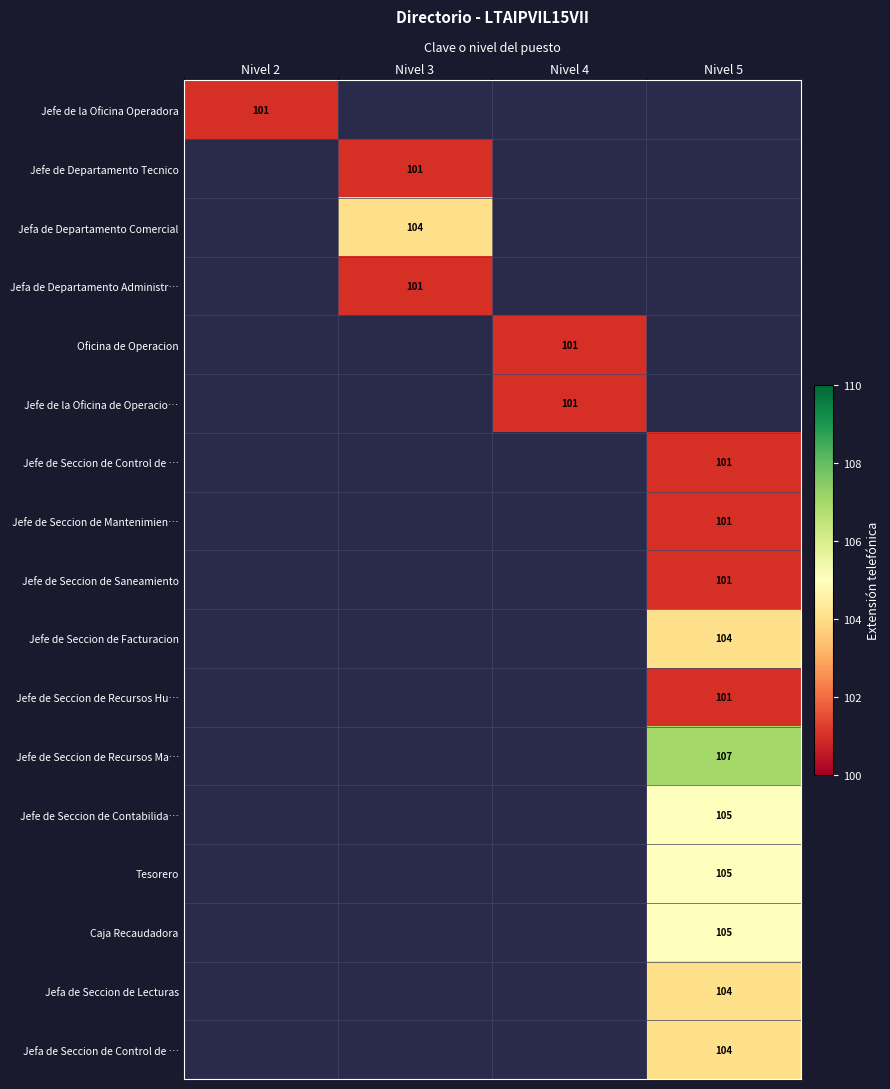

Is the value of Jefe de Seccion de Facturacion at Nivel 3 greater than the value of Jefe de Seccion de Recursos Hu… at Nivel 2?

No